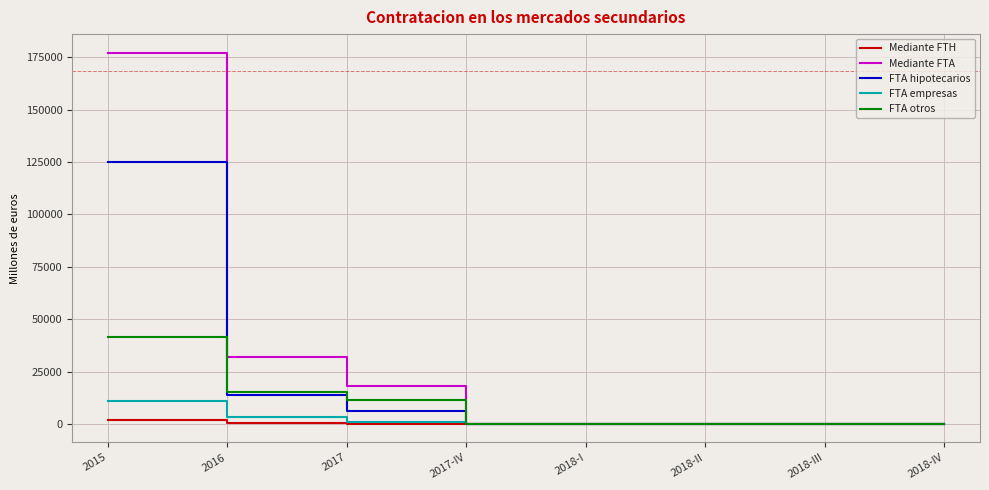

Rank the series by their maximum value, from highest to lowest.

Mediante FTA, FTA hipotecarios, FTA otros, FTA empresas, Mediante FTH